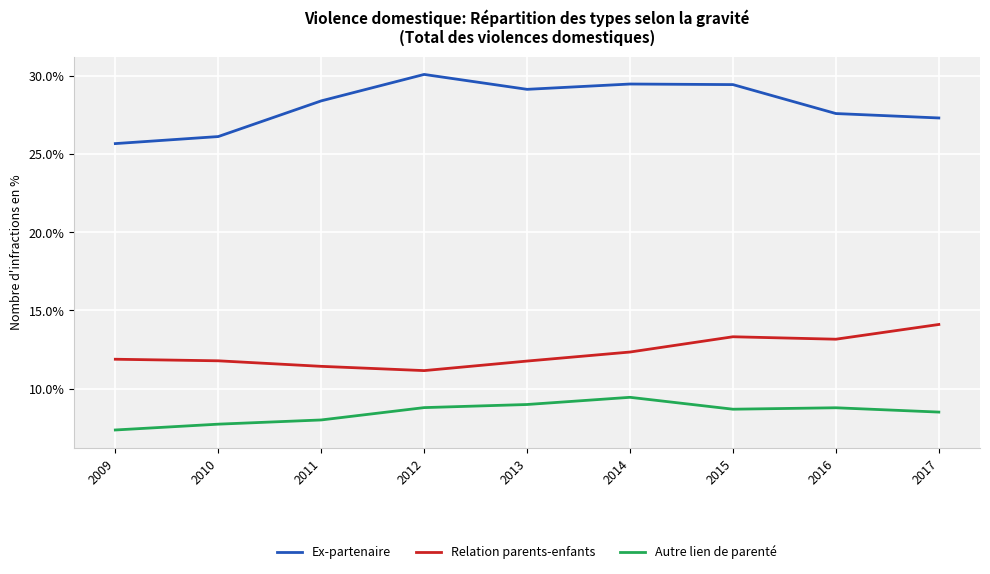

At which label does Ex-partenaire first exceed 28?

2011